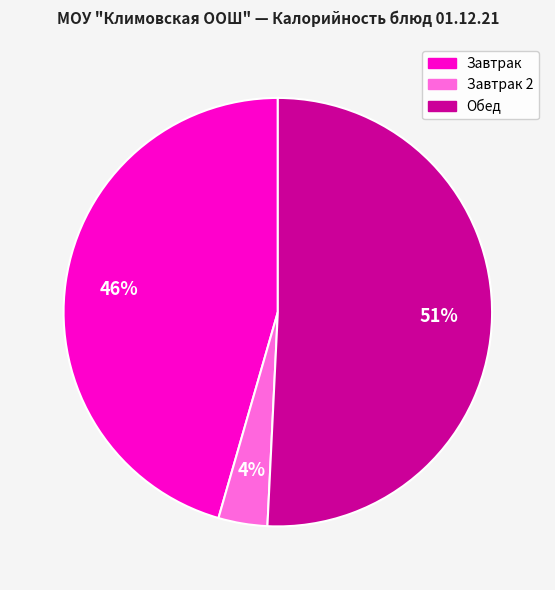

Does any single category account for the majority?

Yes